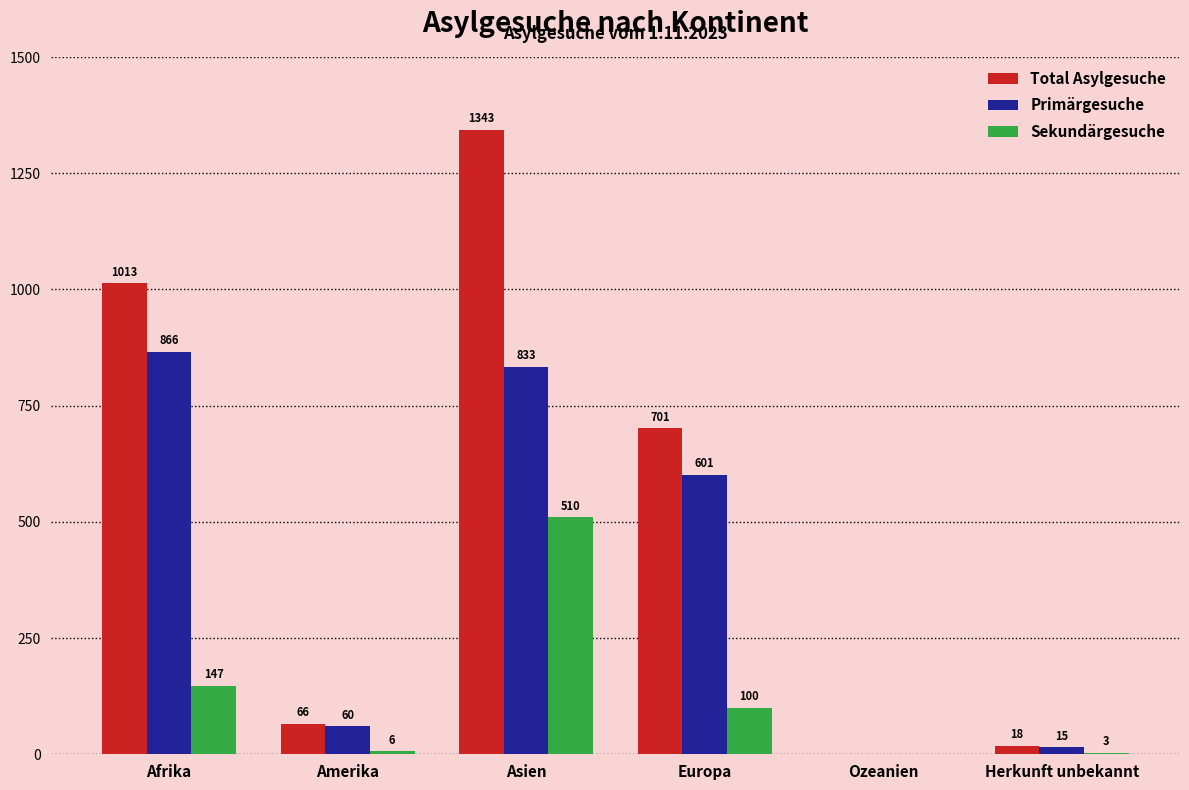

Which series has the largest total across all categories?

Total Asylgesuche